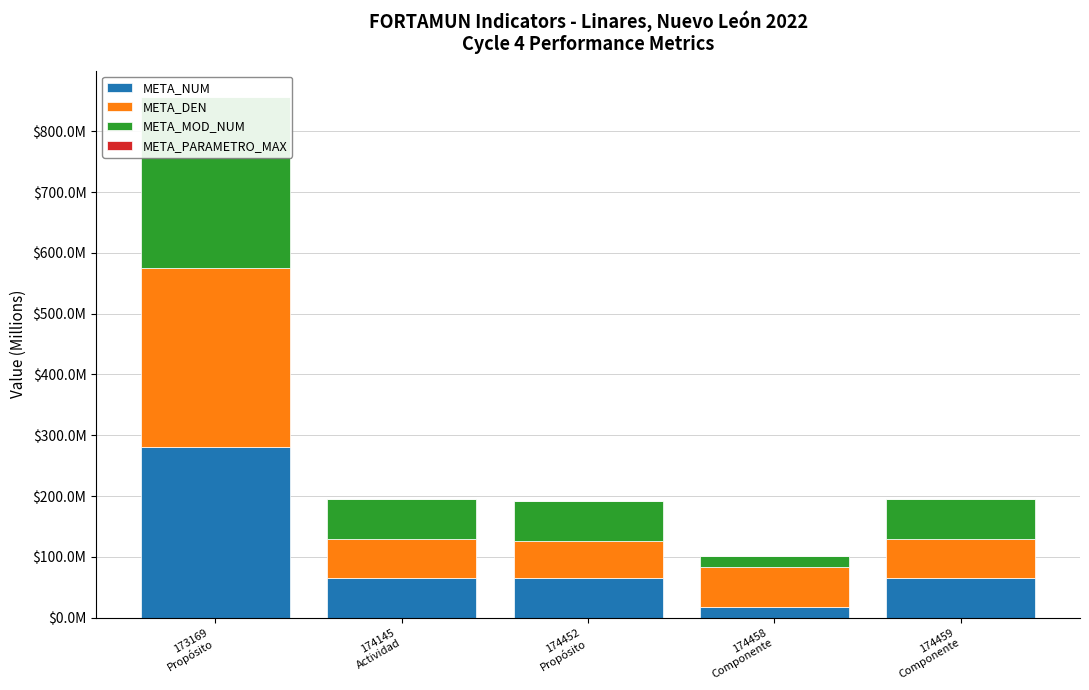

What is the difference between the highest and lowest values at 174452
Propósito?

64.8